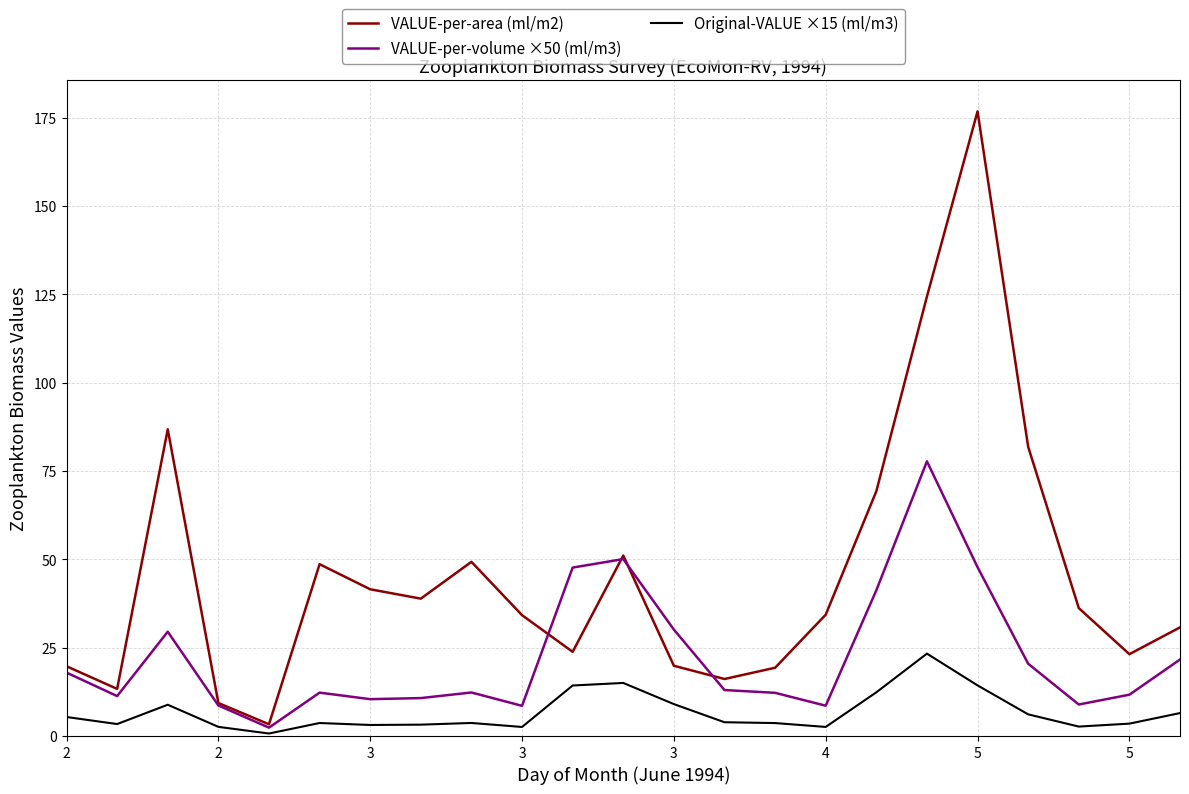

List the series in order of their peak value, lowest first.

Original-VALUE ×15 (ml/m3), VALUE-per-volume ×50 (ml/m3), VALUE-per-area (ml/m2)